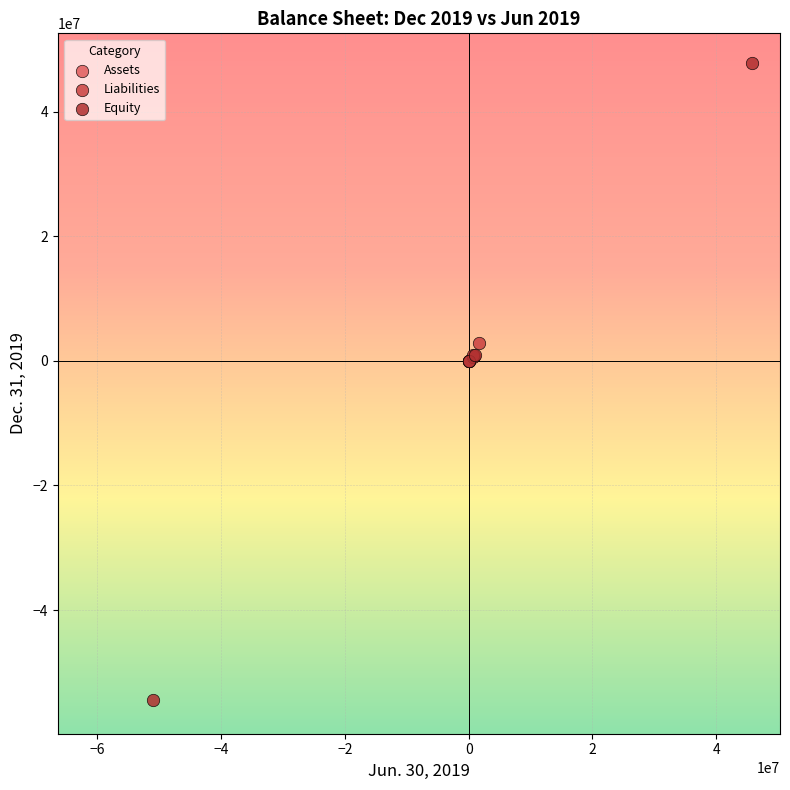

What are all the series names shown in the legend?

Assets, Liabilities, Equity